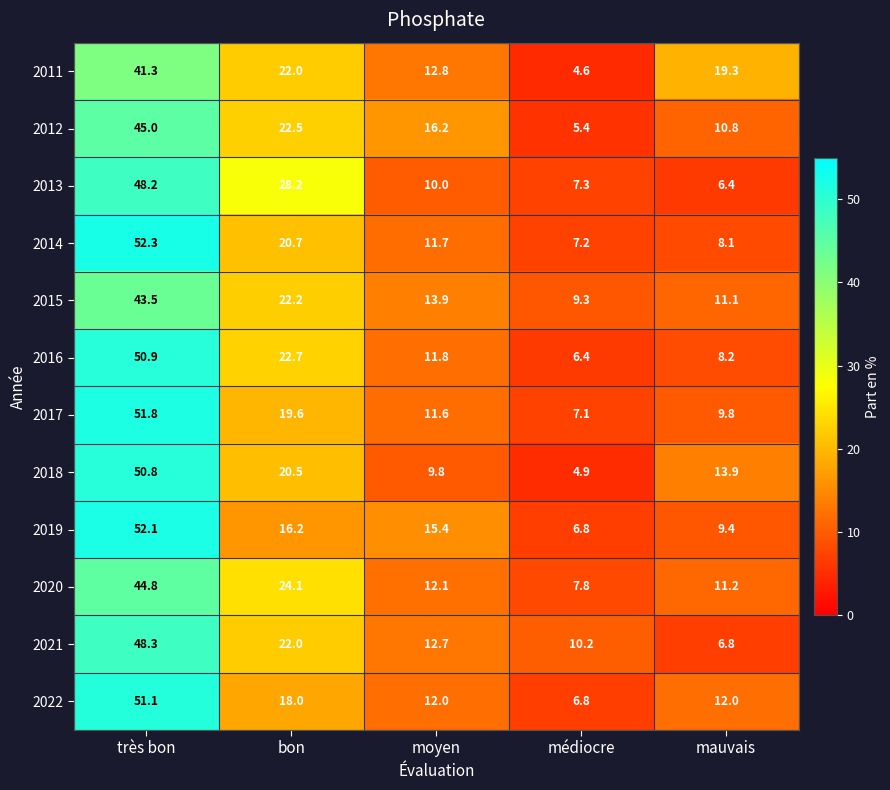

Which category has the lowest value in the 2019 series?

médiocre